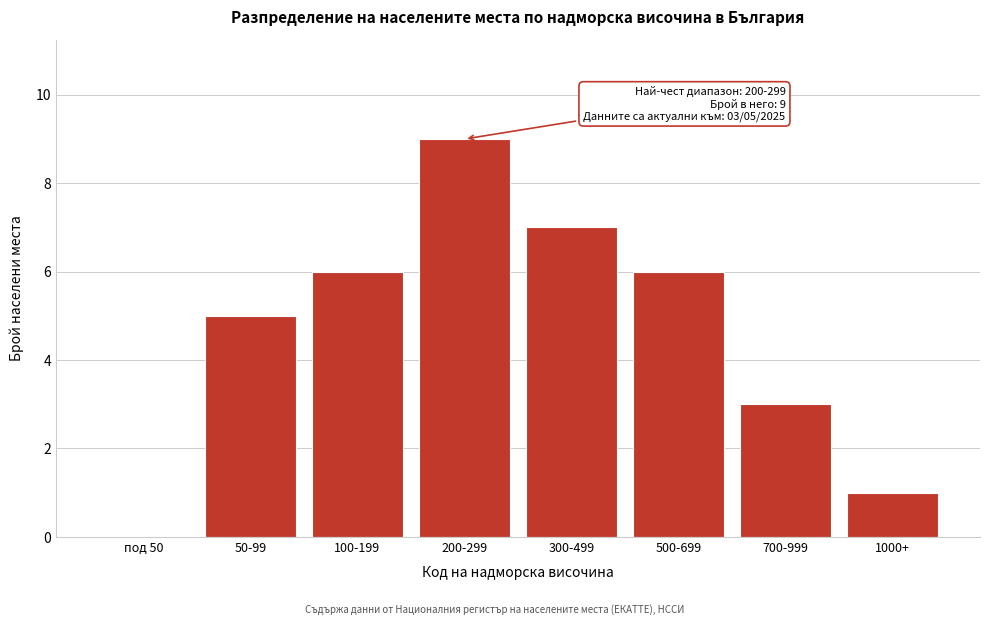

Reading left to right, transcribe all the data shown in this chart.

под 50=0	50-99=5	100-199=6	200-299=9	300-499=7	500-699=6	700-999=3	1000+=1